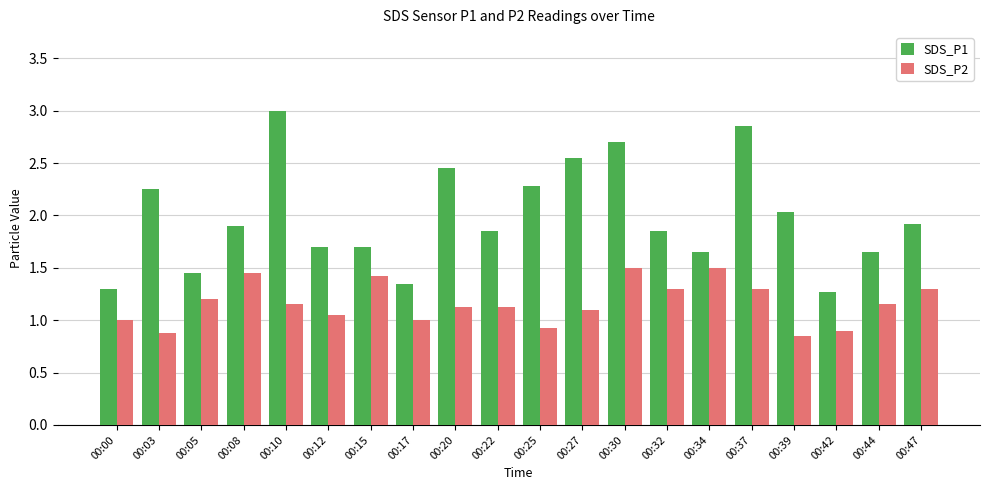

Which series has the largest total across all categories?

SDS_P1